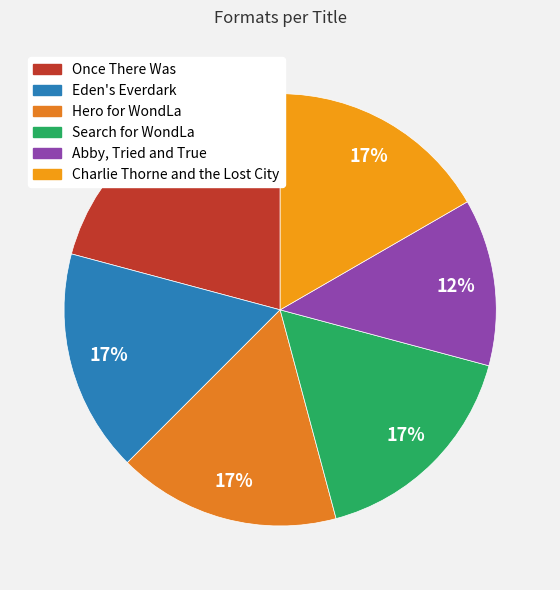

Which category has the smallest portion of the pie?

Abby, Tried and True